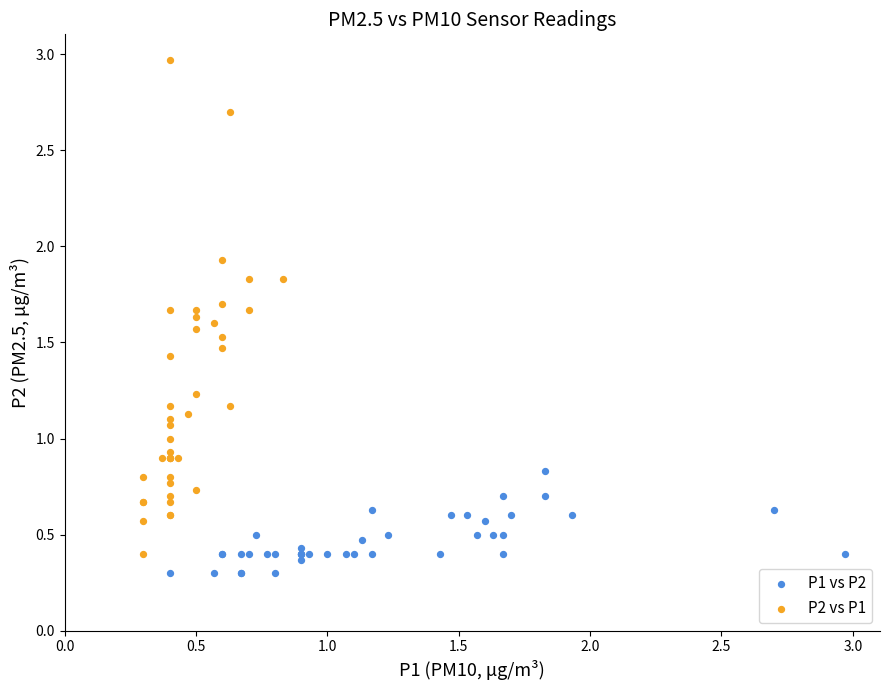

Which series has the largest Y range (max minus min)?

P2 vs P1